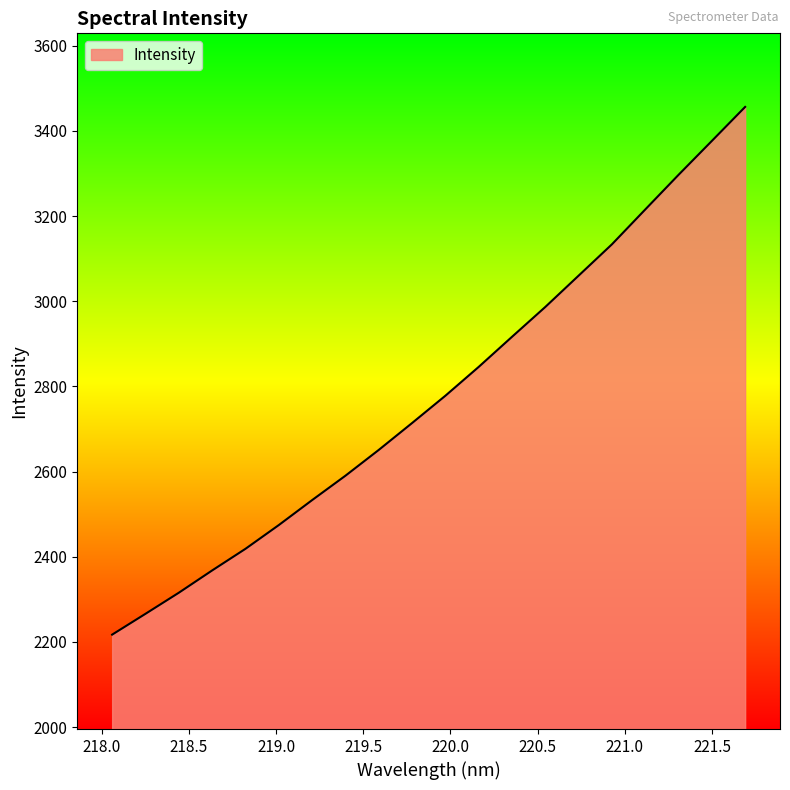

How many lines are shown in the chart?

1